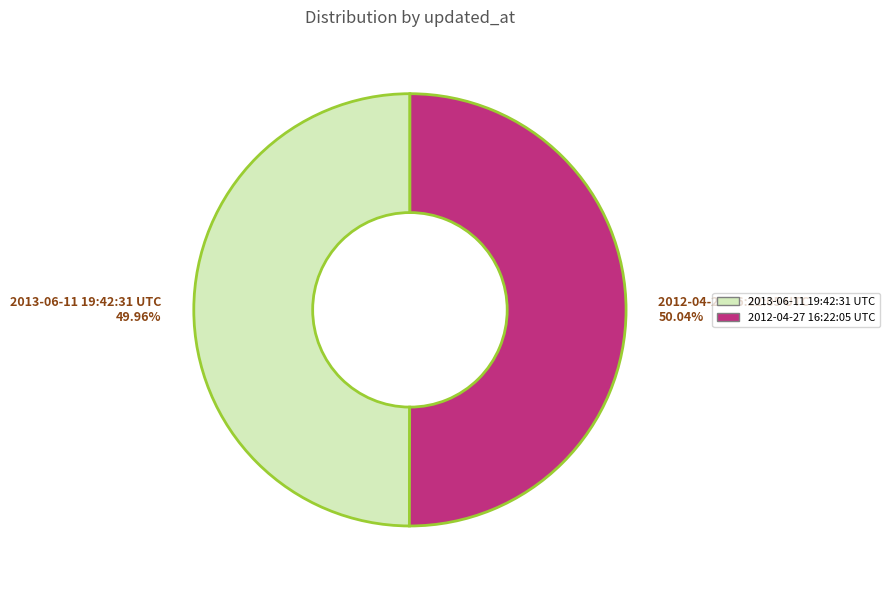

Approximately how many times larger is the value at 2013-06-11 19:42:31 UTC compared to 2012-04-27 16:22:05 UTC?

1.0